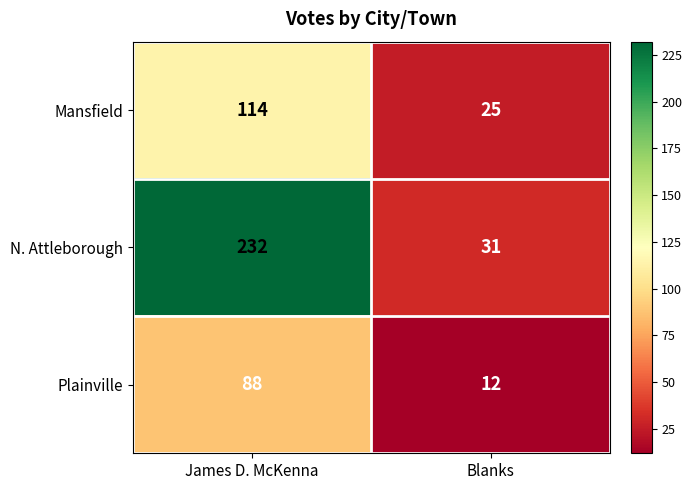

Which category has the lowest value across all series?

Blanks